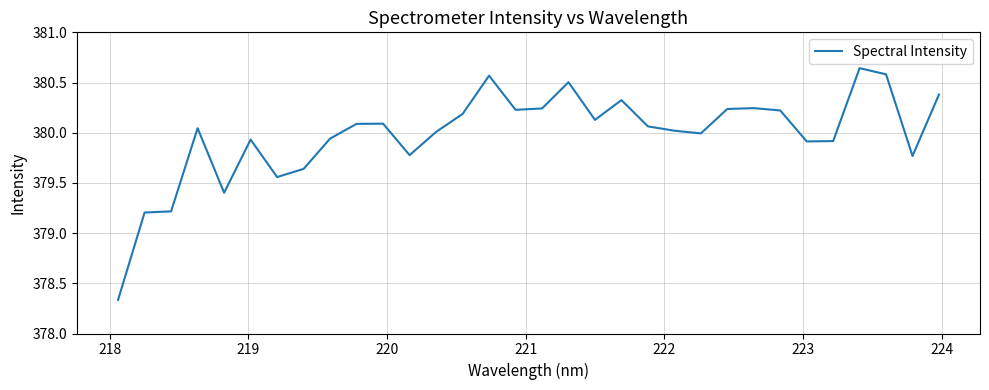

What is the difference between the maximum and minimum values?

2.3